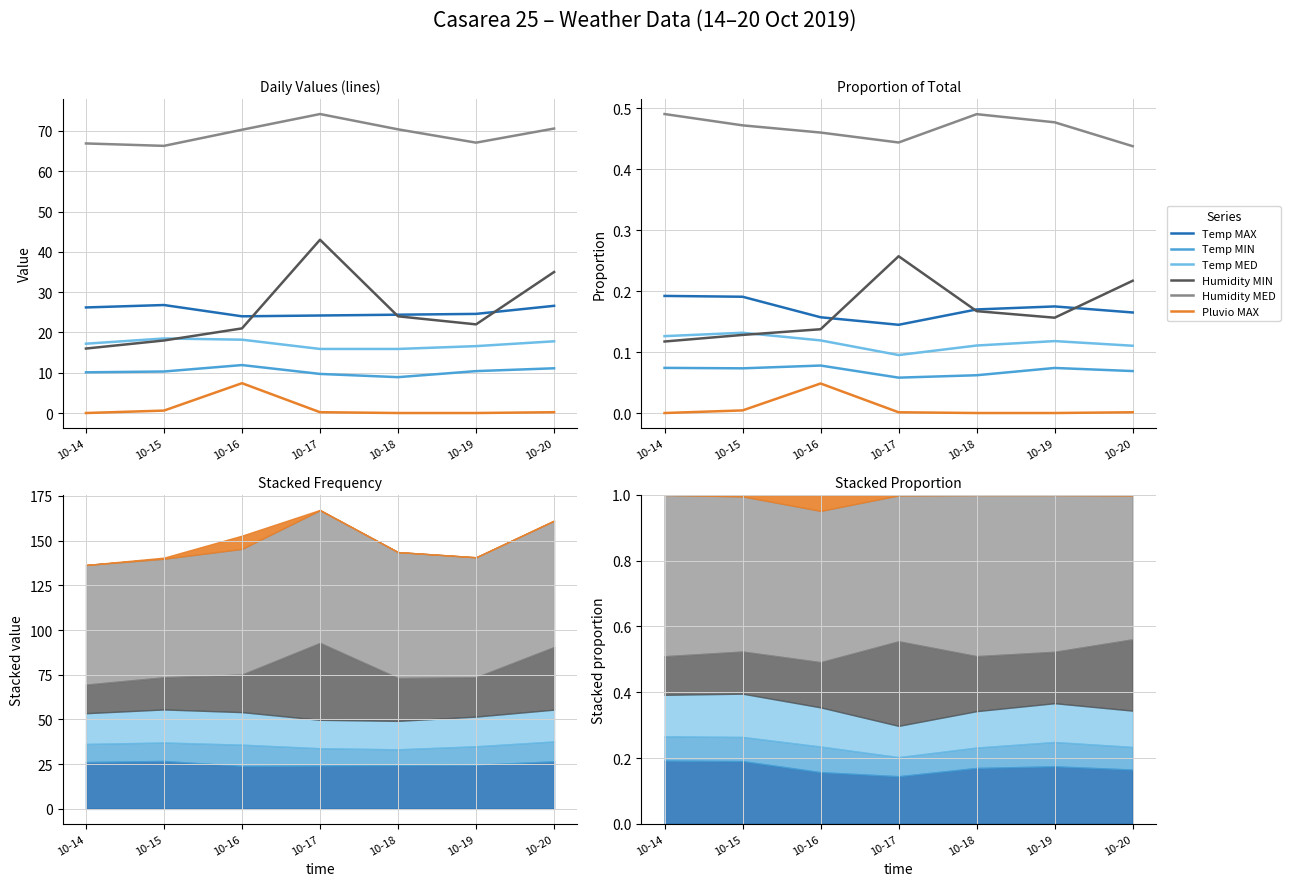

What is the minimum value for Temp MED?

0.1